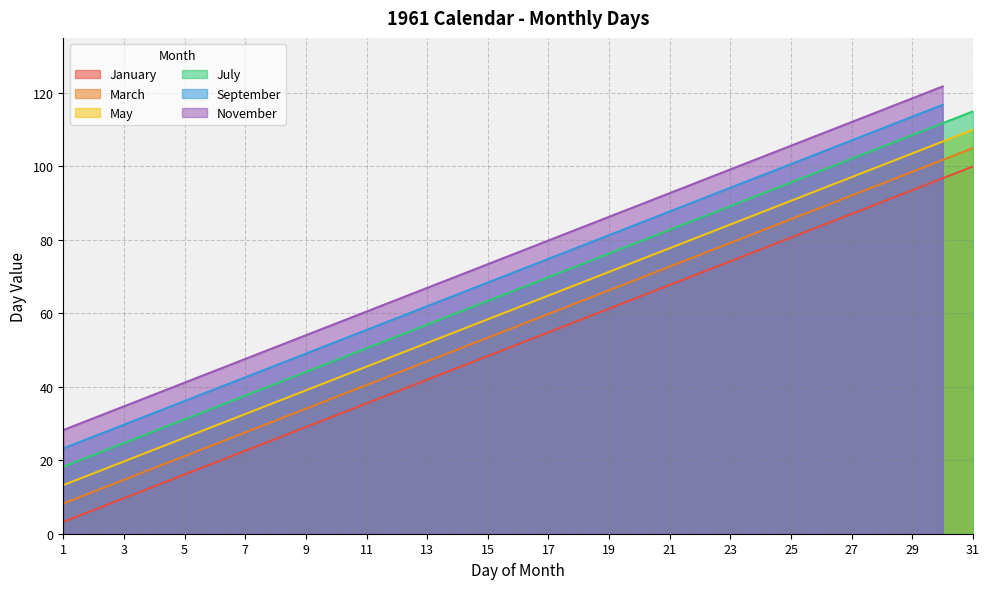

Is the value of May at 31 greater than the value of January at 15?

Yes